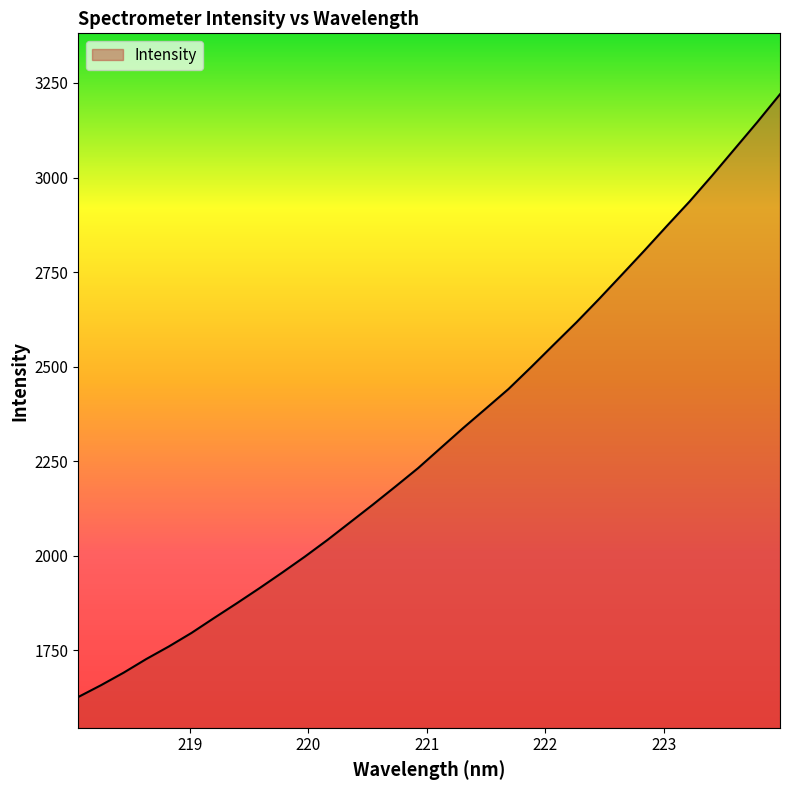

What is the greatest value displayed?

3220.1